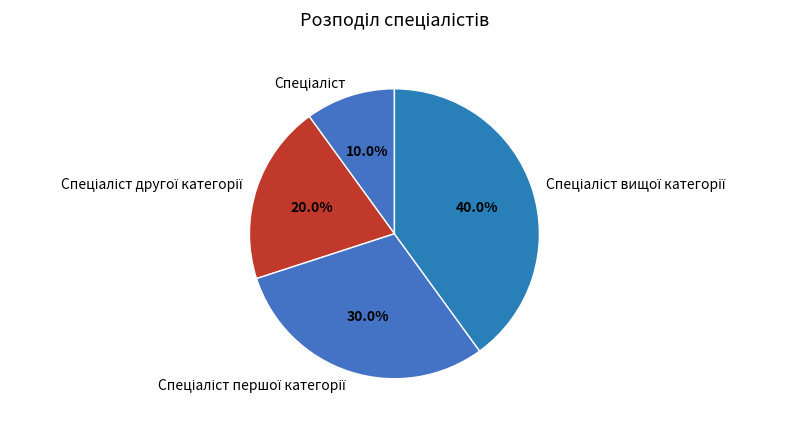

Count the number of slices in the pie.

4